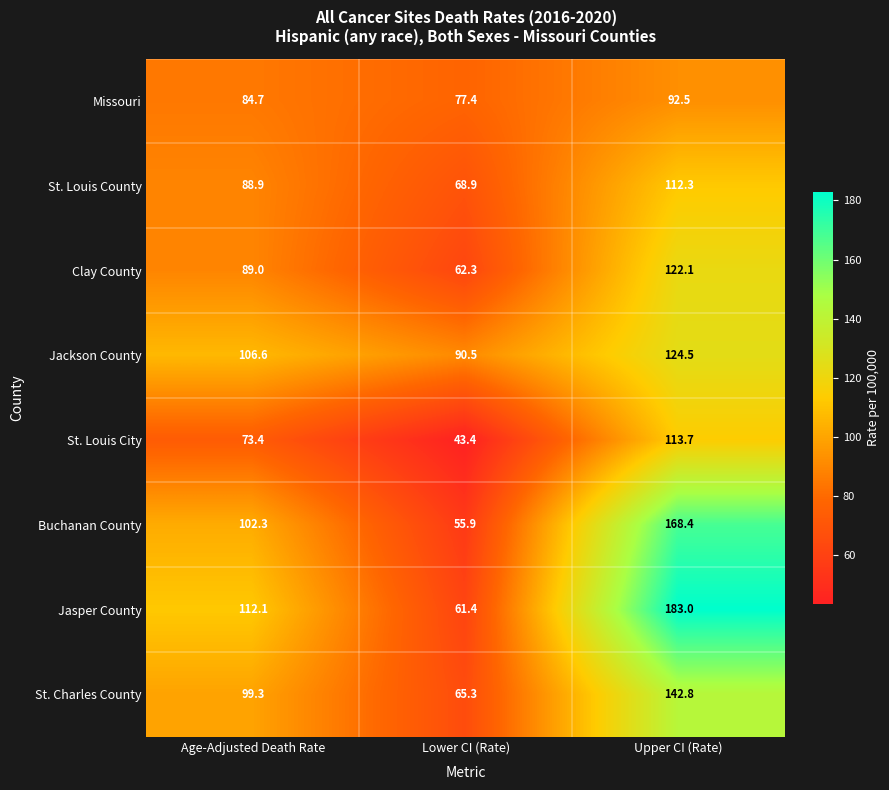

What is the minimum value shown in the chart?

43.4